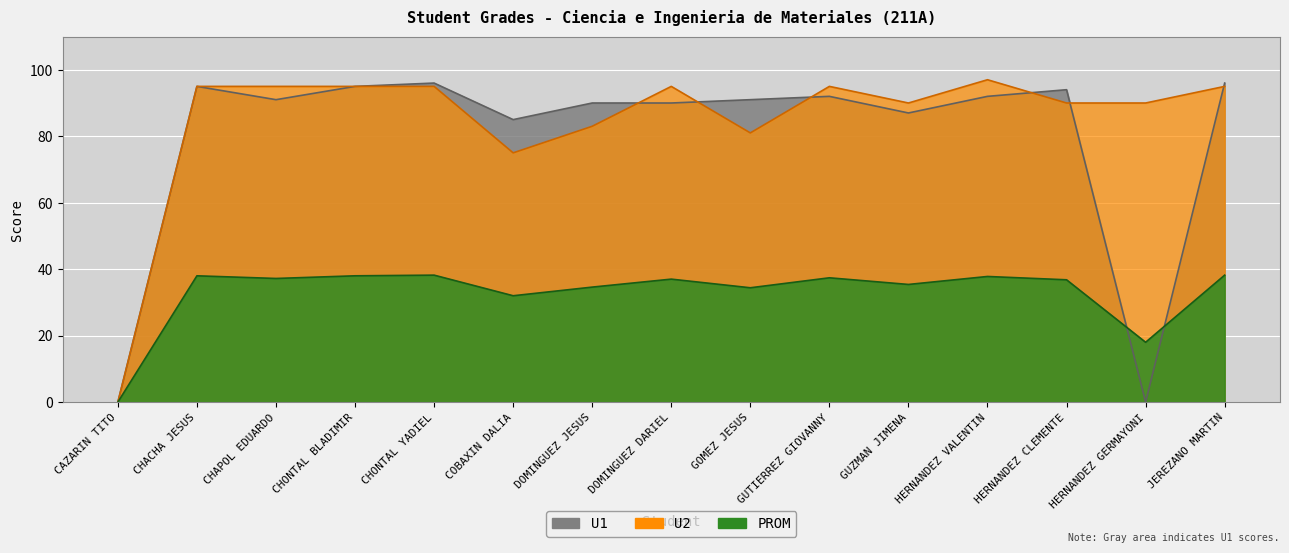

What position from the right is CHONTAL YADIEL?

11